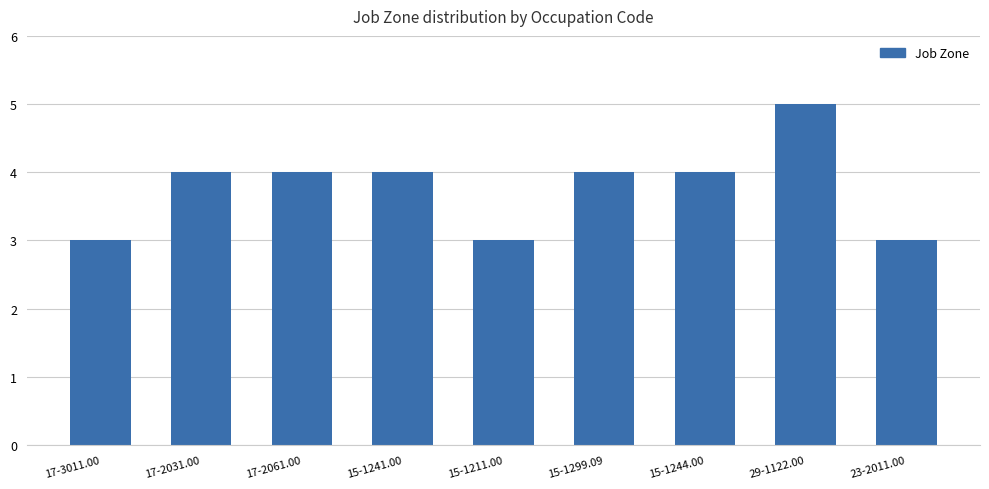

What is the approximate value at 15-1244.00?

4